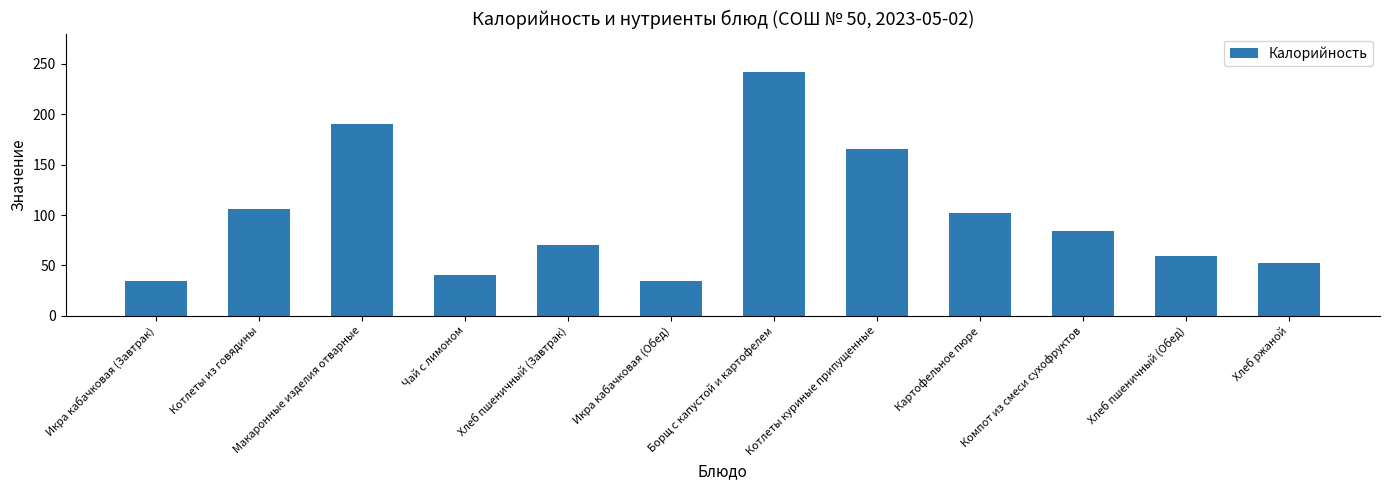

Which category has the highest value across all series?

Борщ с капустой и картофелем